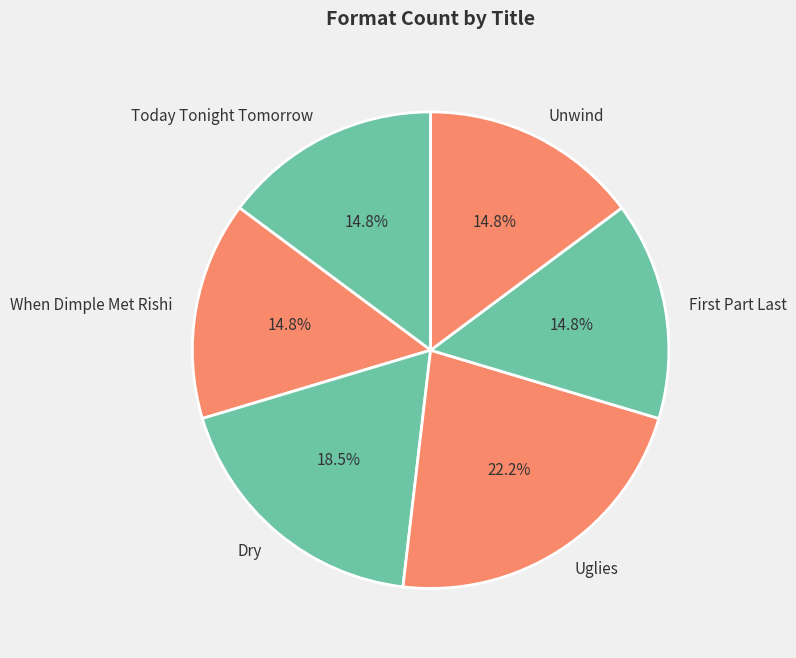

Approximately how many times larger is the value at Uglies compared to Today Tonight Tomorrow?

1.5